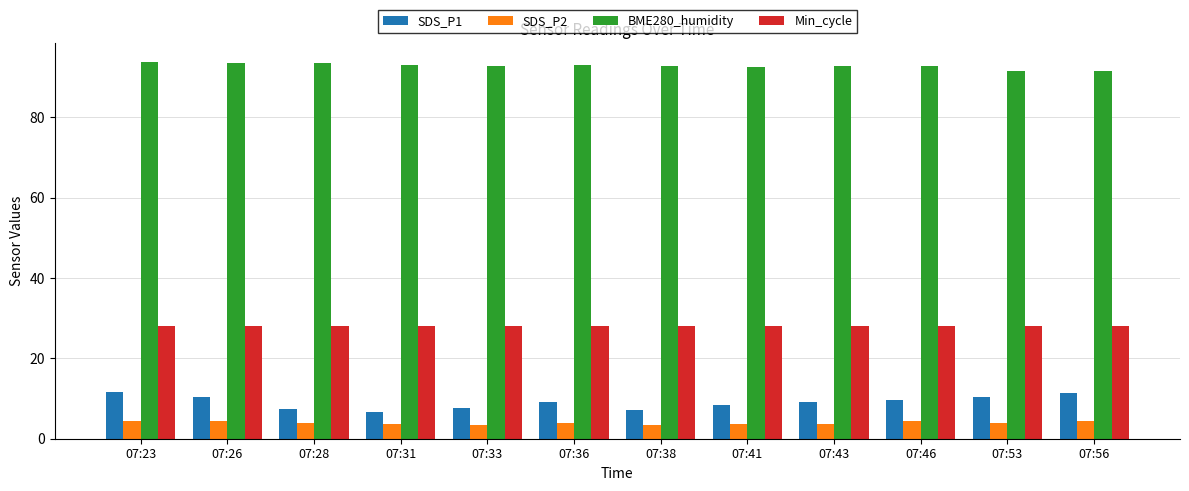

What is the smallest value displayed?

3.3